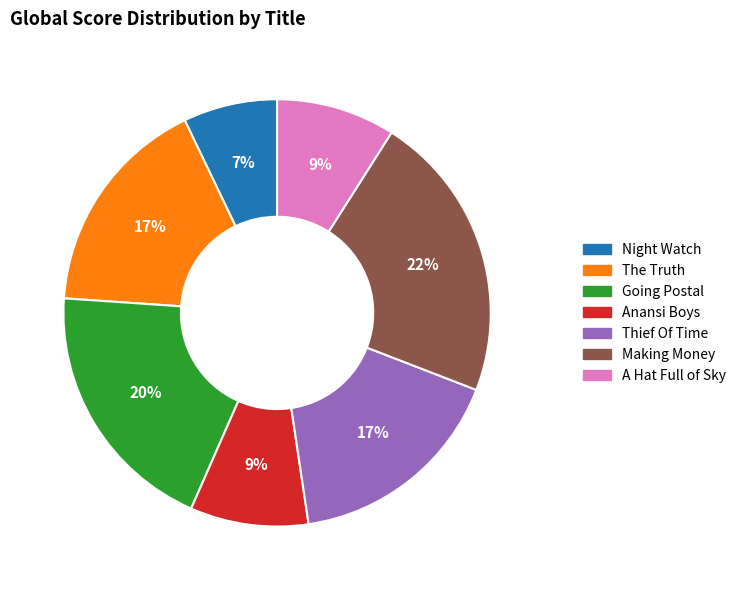

Is there a majority slice in this chart?

No